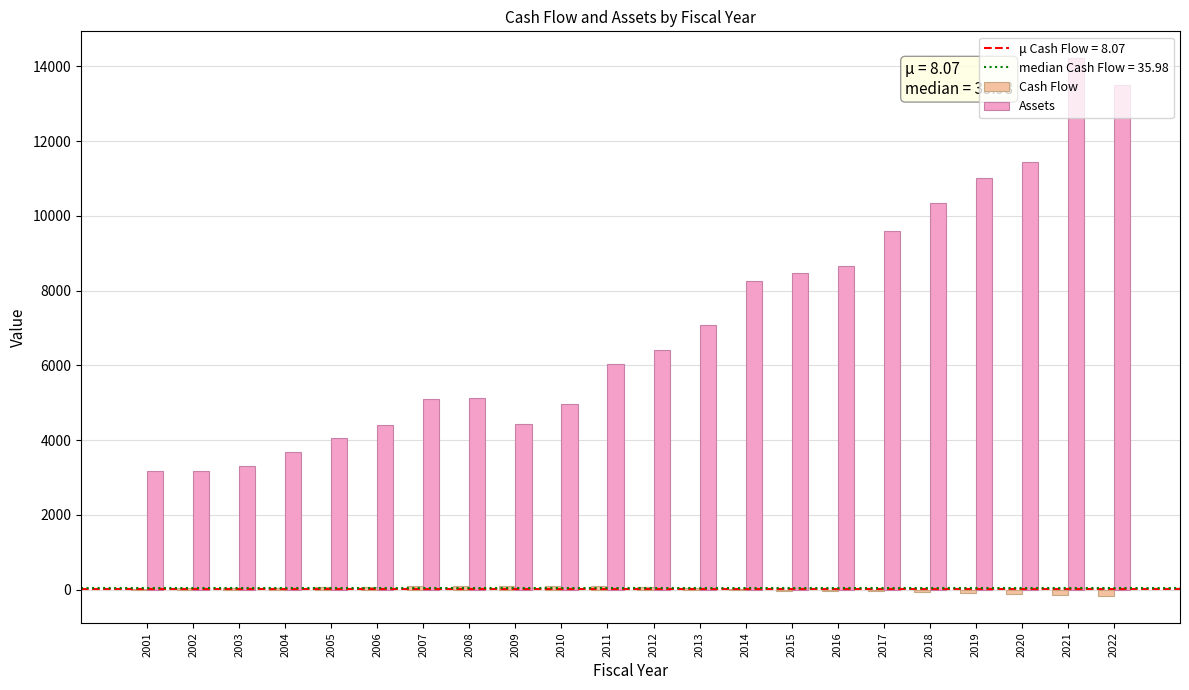

The value of Cash Flow at 2005 is 80.1. True or false?

True